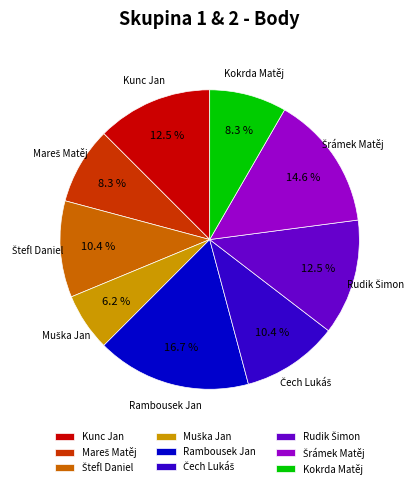

Which category has the biggest portion of the pie?

Rambousek Jan